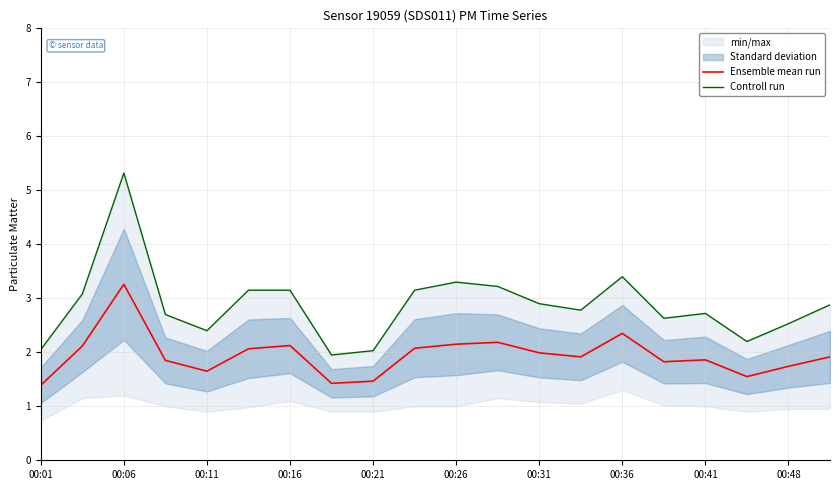

Does the chart display data point markers on the line(s)?

No